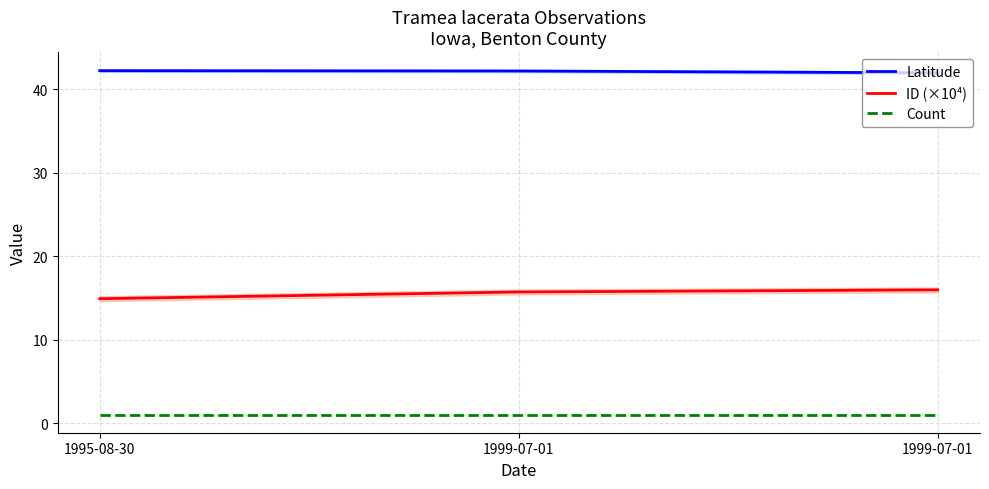

Which has a higher value, 1995-08-30 or 1999-07-01?

1995-08-30